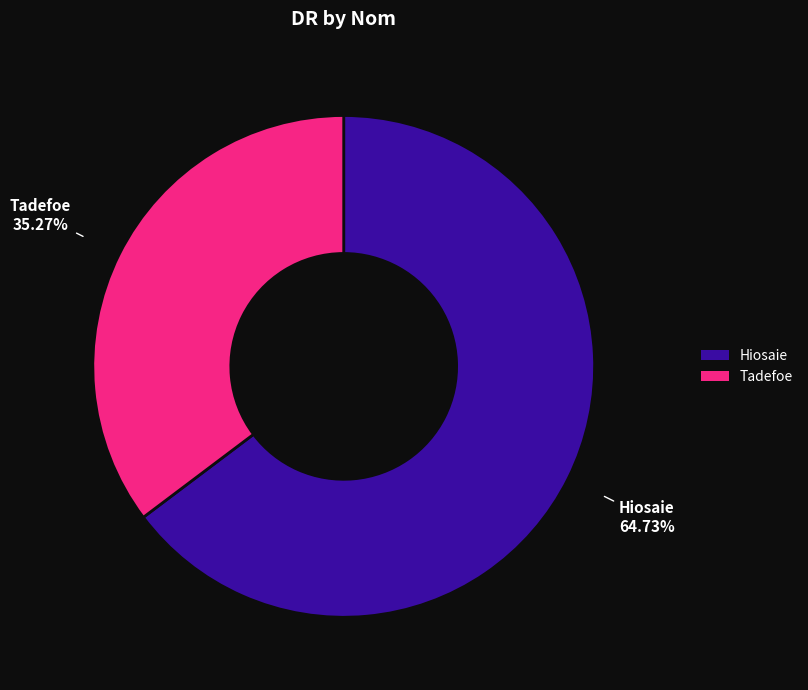

True or false: Tadefoe accounts for 35% of the total.

True